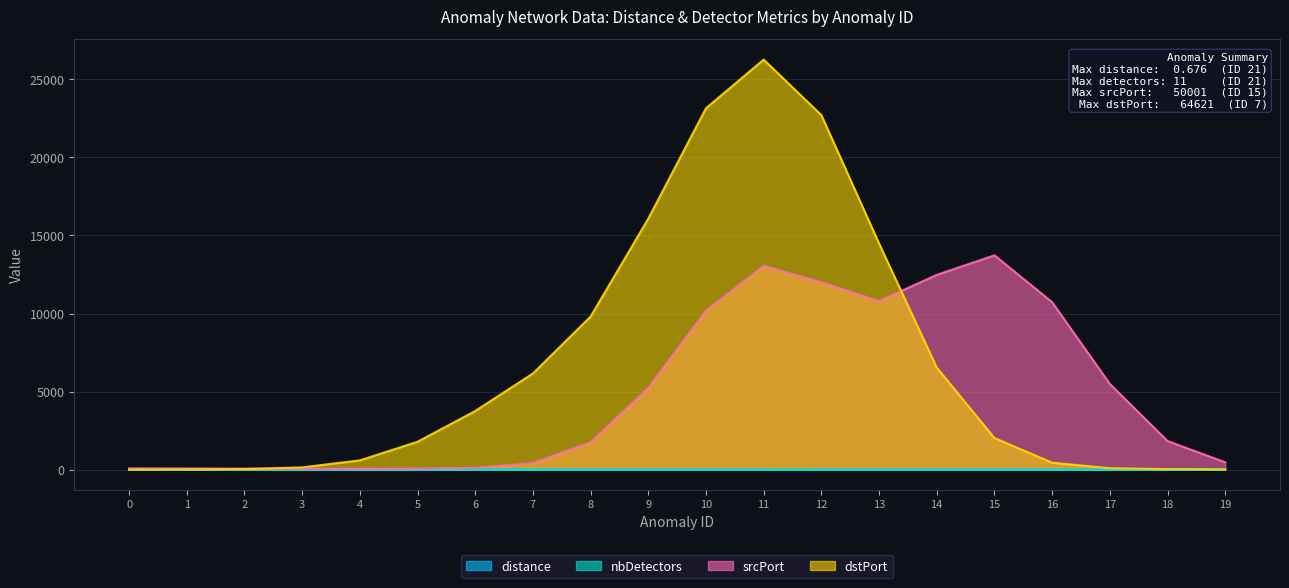

Which series has the widest spread of values?

dstPort